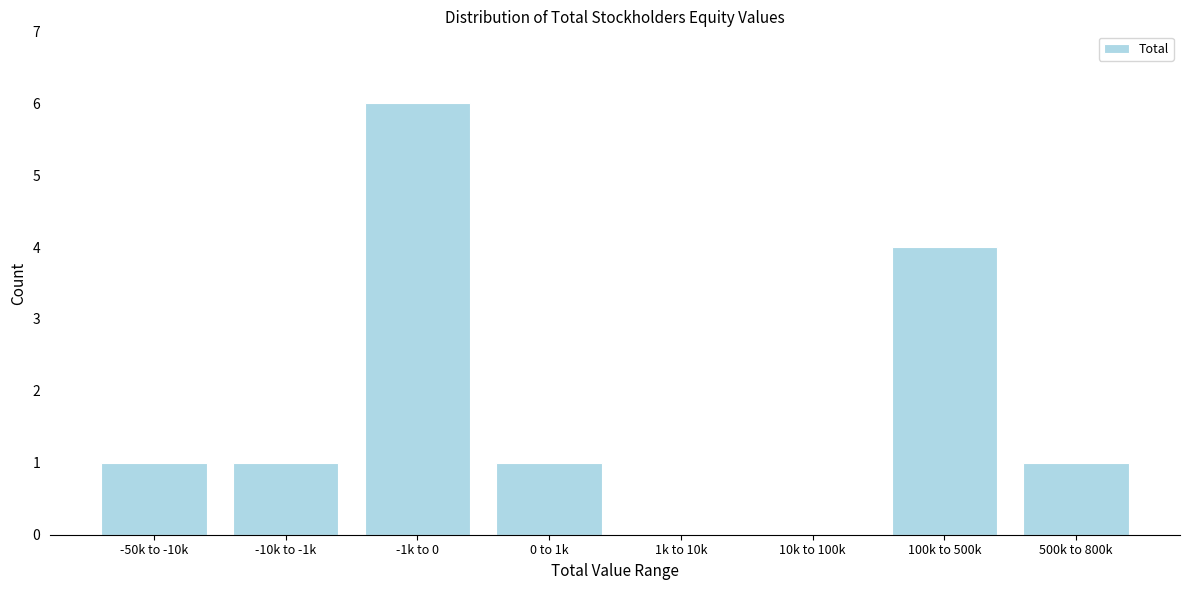

Reading left to right, what are all the values shown in this chart?

-50k to -10k=1	-10k to -1k=1	-1k to 0=6	0 to 1k=1	1k to 10k=0	10k to 100k=0	100k to 500k=4	500k to 800k=1